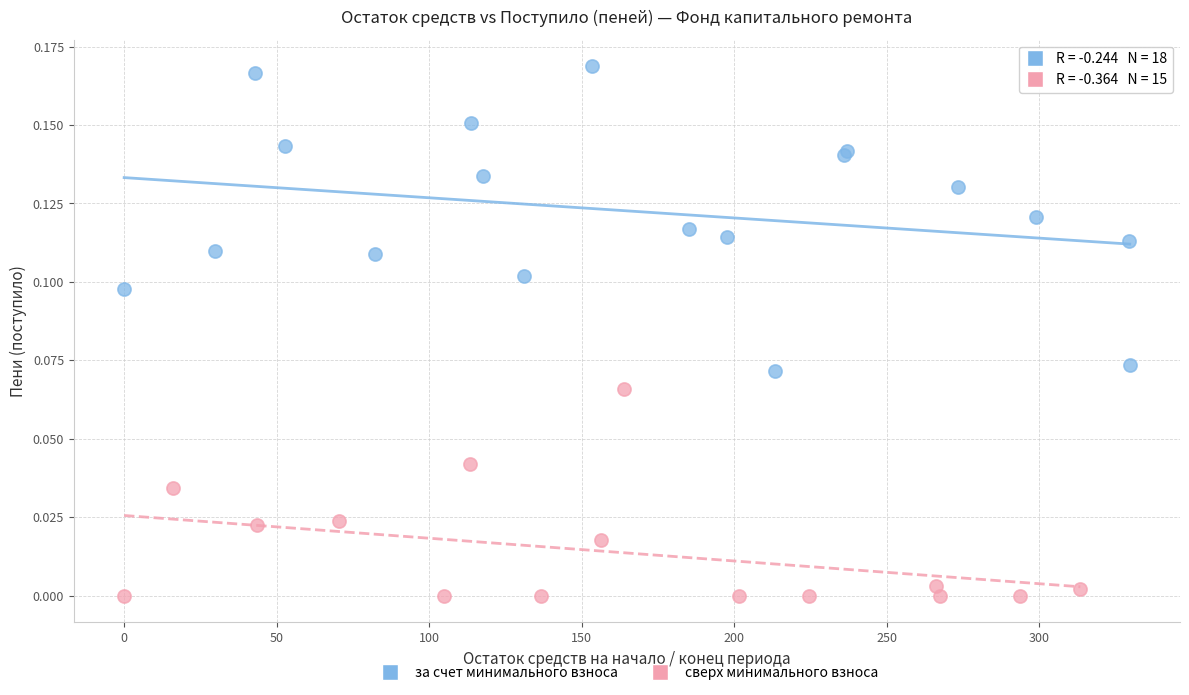

Which series contains the highest Y value?

за счет минимального взноса